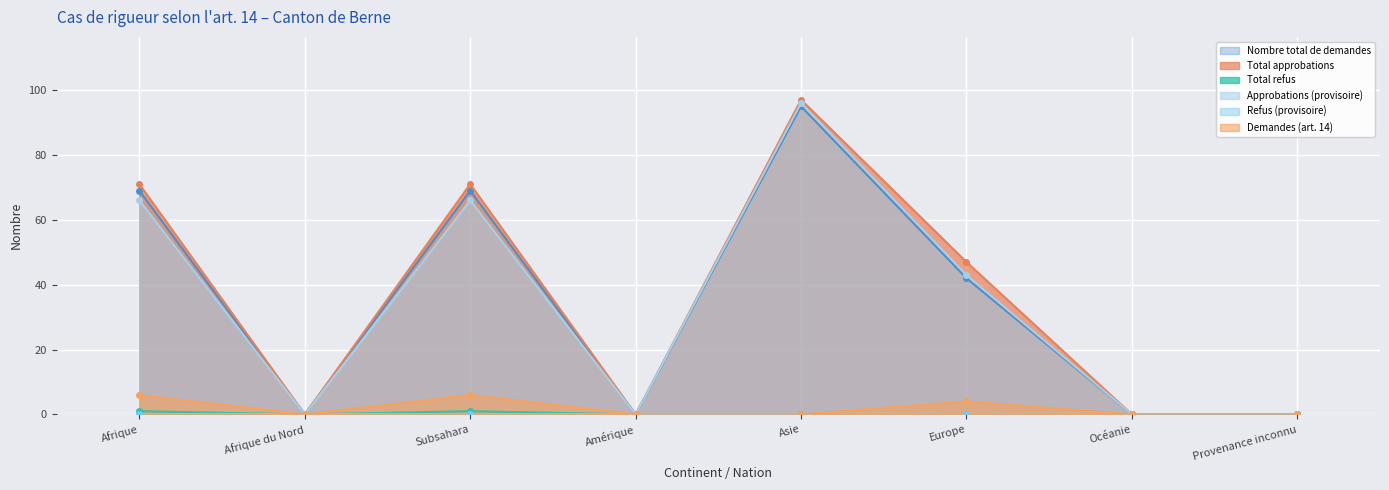

What position from the left is Asie?

5